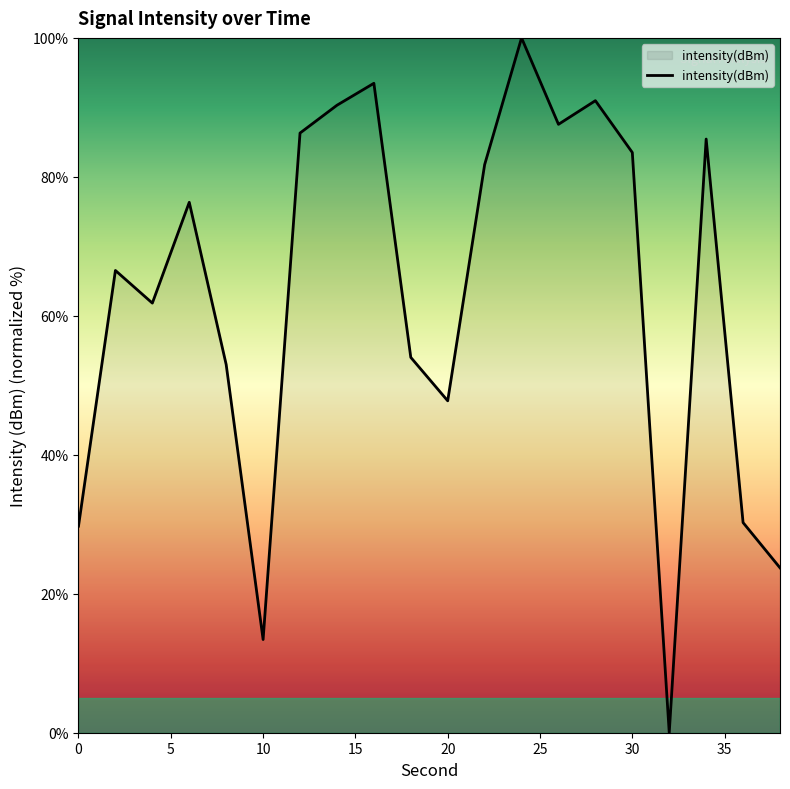

What is the difference between the maximum and minimum values?

100.0